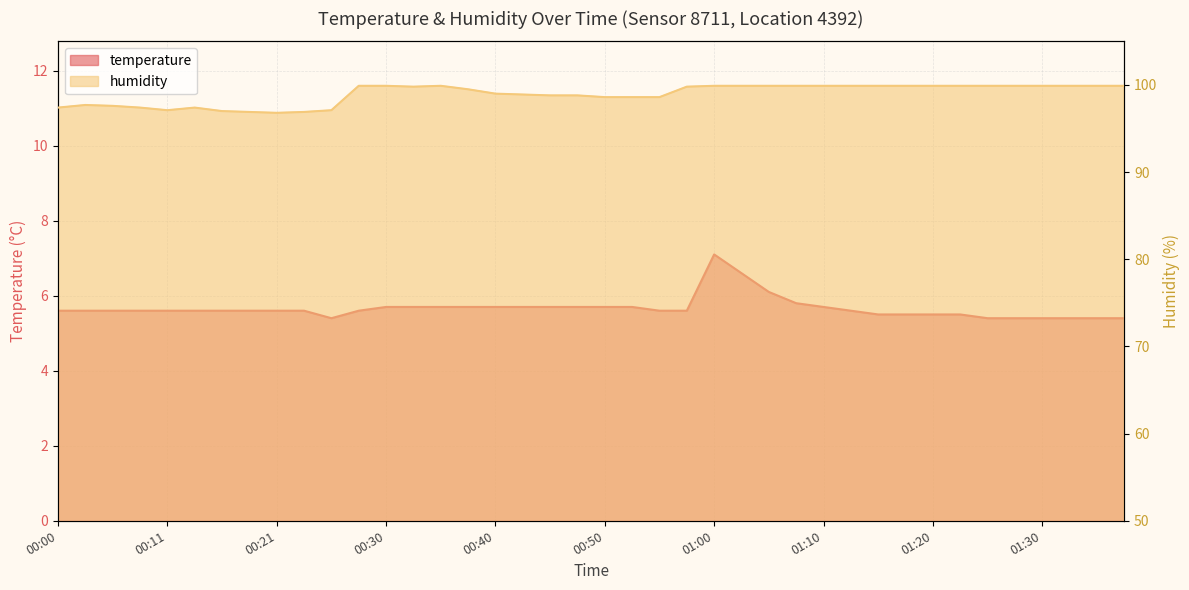

What is the label of the 29th point from the left?

01:10